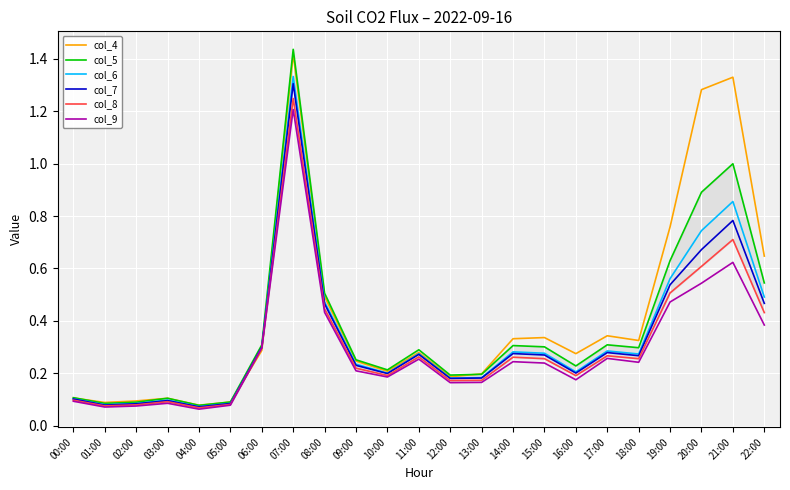

What is the sum of all col_5 values?

8.5